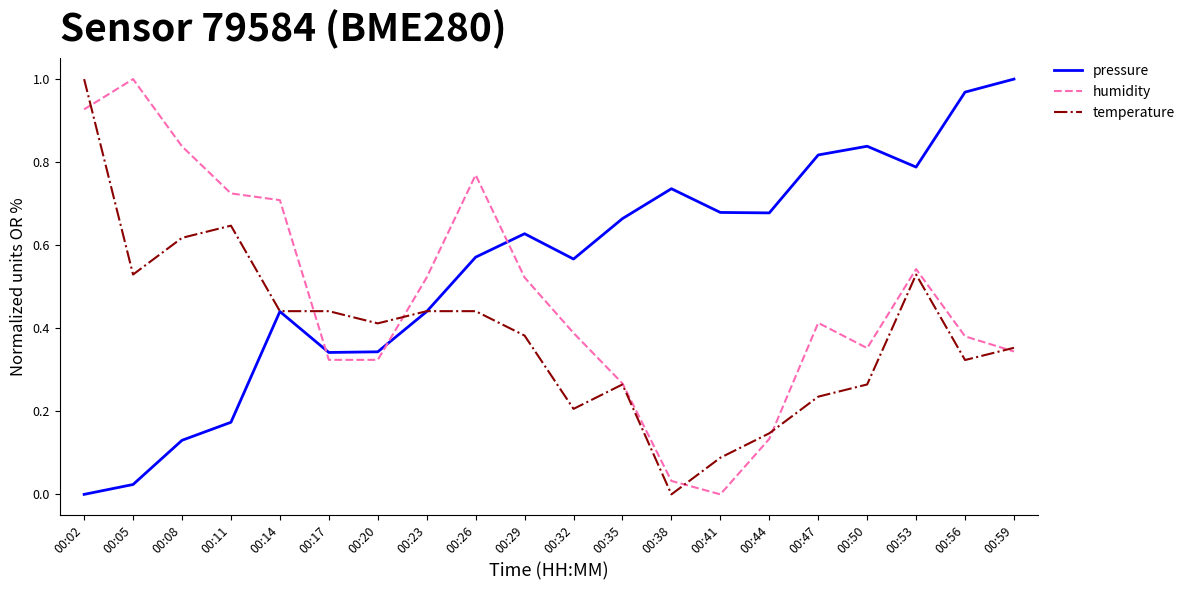

Which series has the largest total across all categories?

pressure